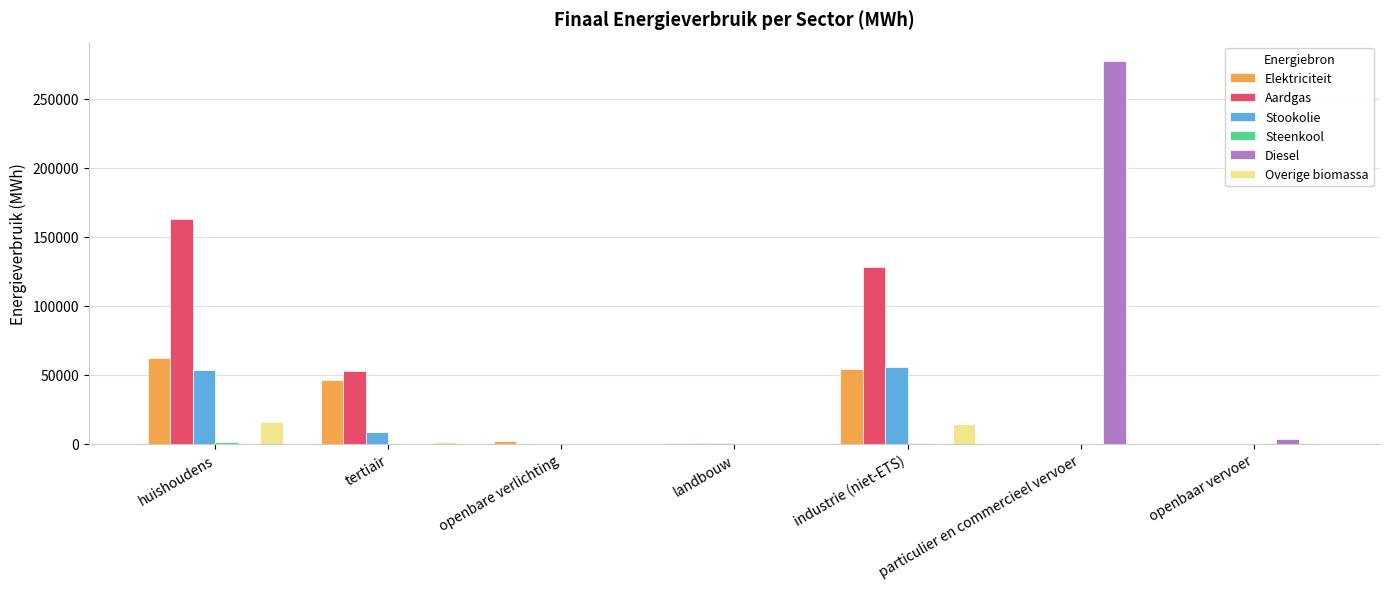

Between huishoudens and tertiair, which series saw the biggest shift?

Aardgas